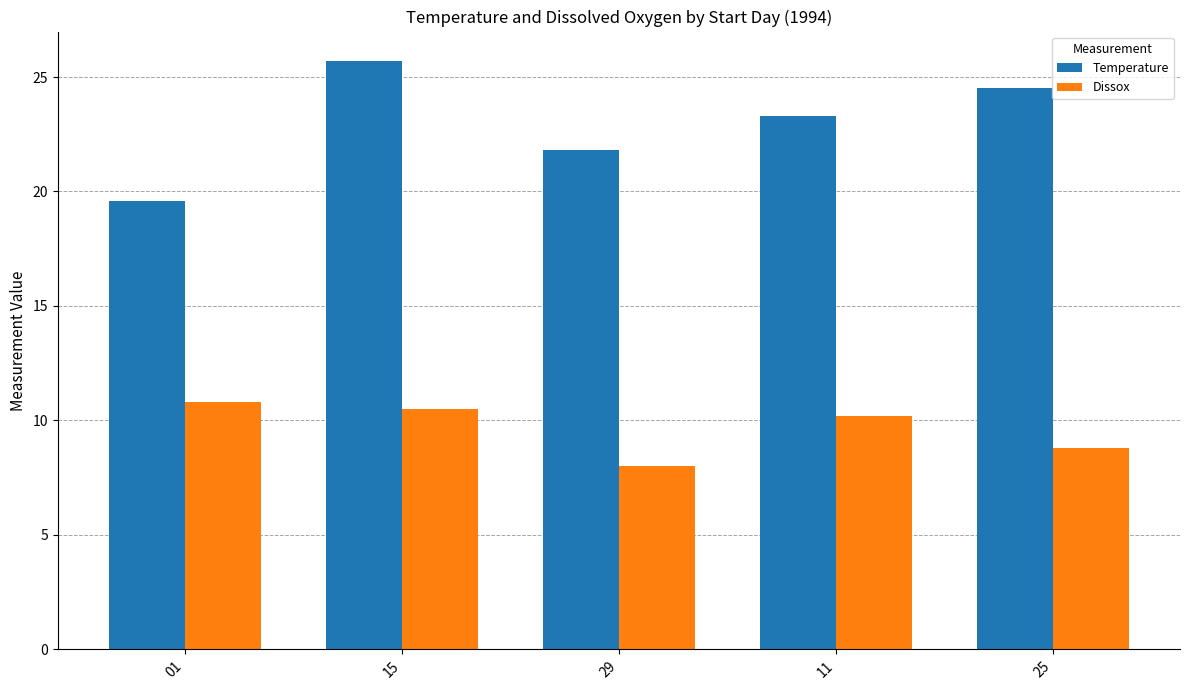

Reading right to left, transcribe all the data shown in this chart.

Temperature: 25=24.5	11=23.3	29=21.8	15=25.7	01=19.6
Dissox: 25=8.8	11=10.2	29=8.0	15=10.5	01=10.8